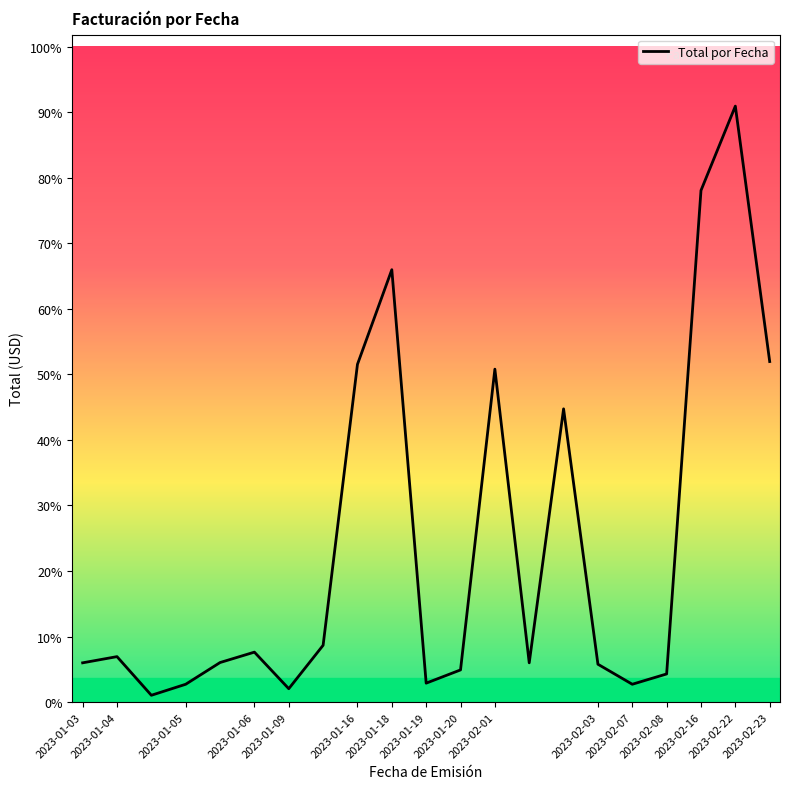

How many interior local peaks (higher than both neighbors) does the data have?

6